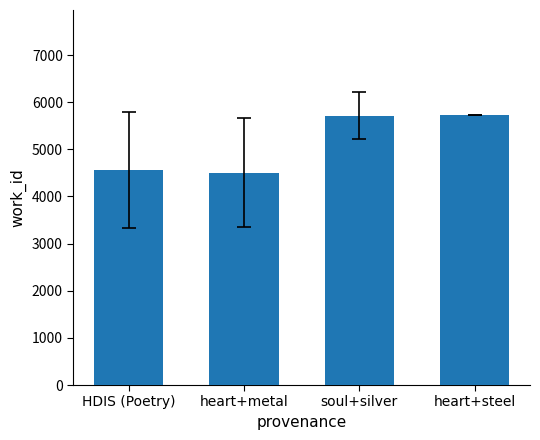

At which label is the value closest to 5114?

HDIS (Poetry)